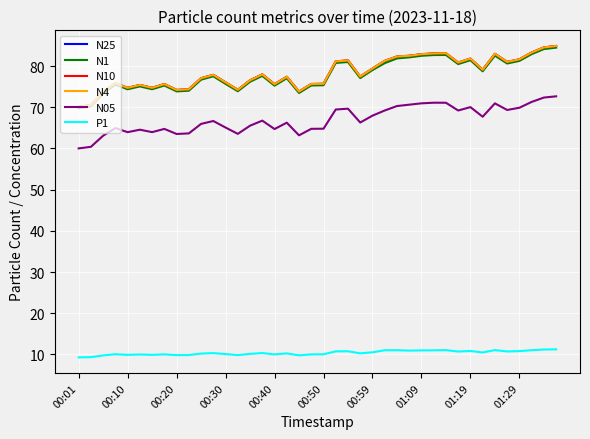

True or false: N1 has more than 0 interior local peaks.

True